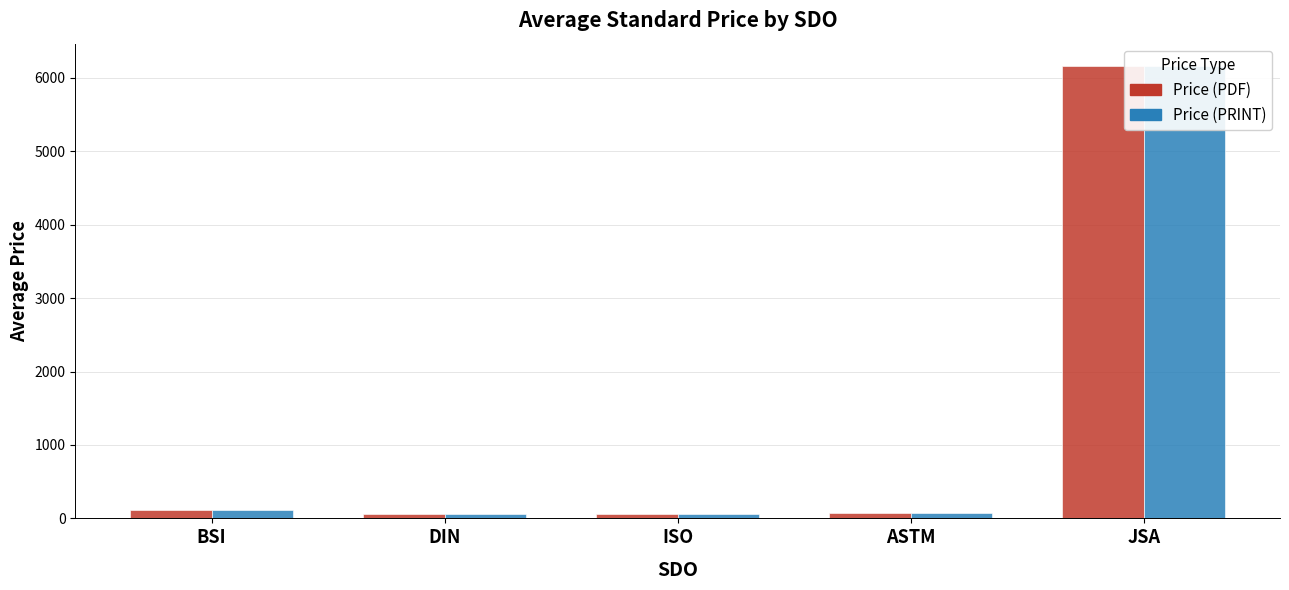

At how many categories does at least one series exceed 3218?

1